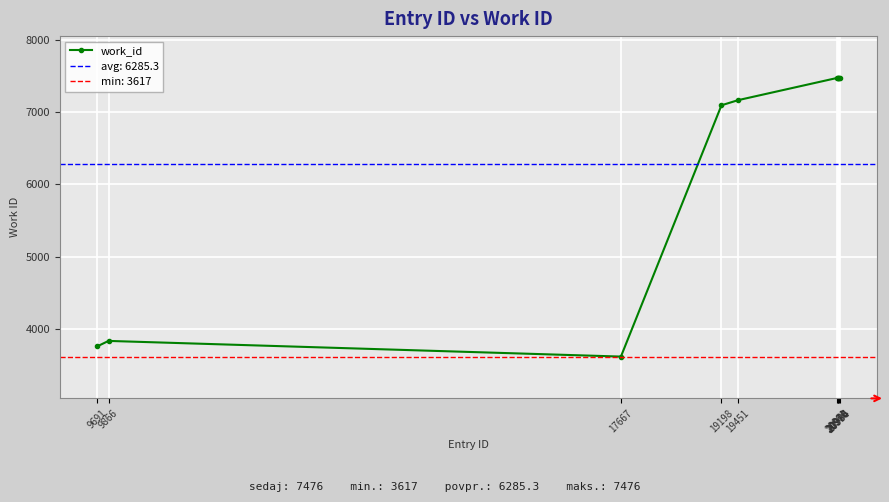

What is the average value?

6285